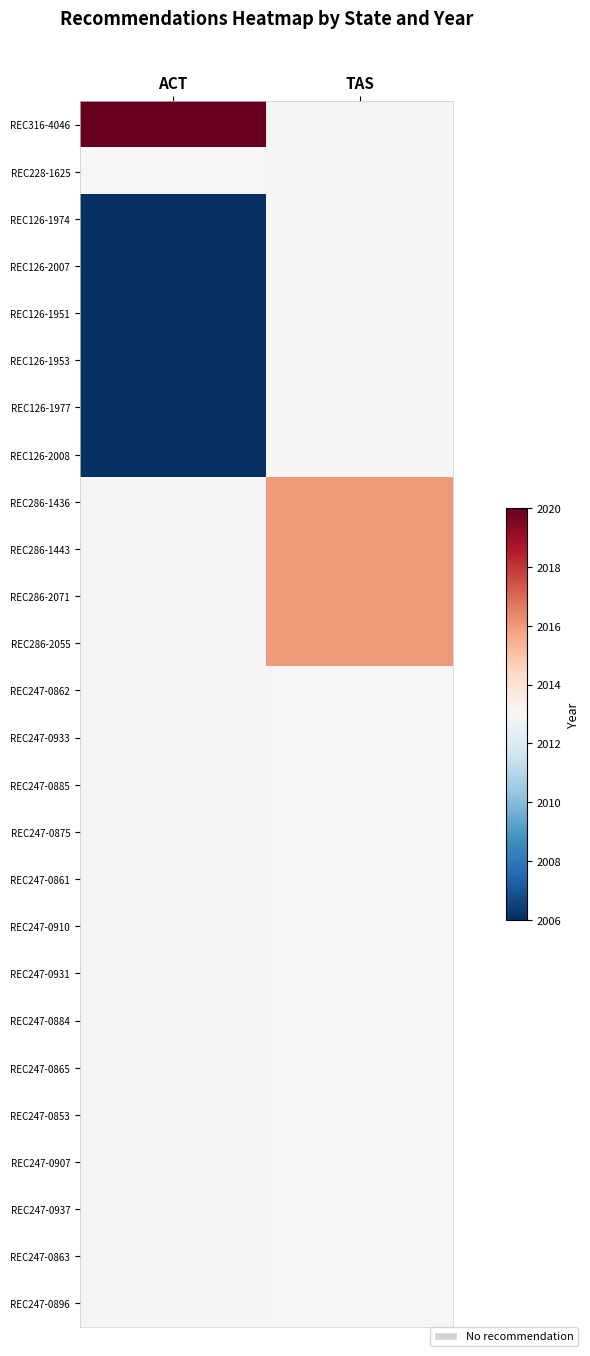

Is the value of REC247-0853 at TAS greater than the value of REC247-0861 at TAS?

No